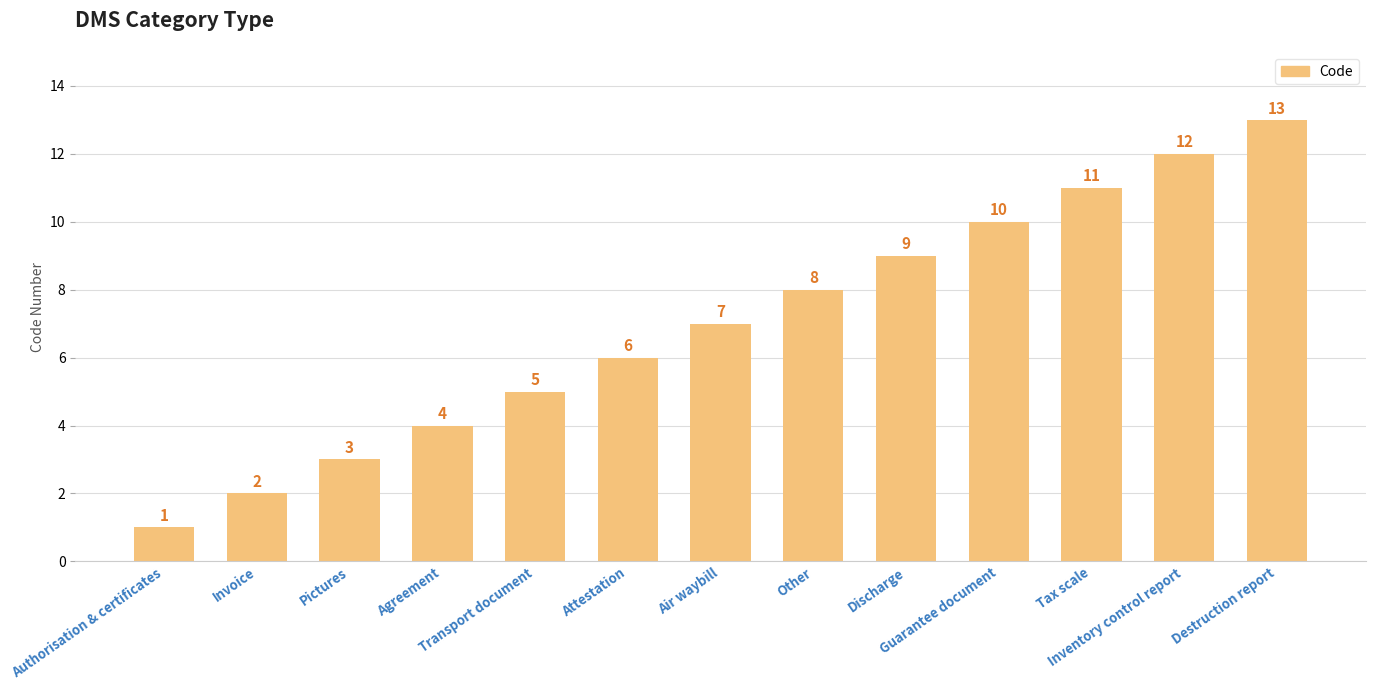

What is the label of the 4th bar from the left?

Agreement